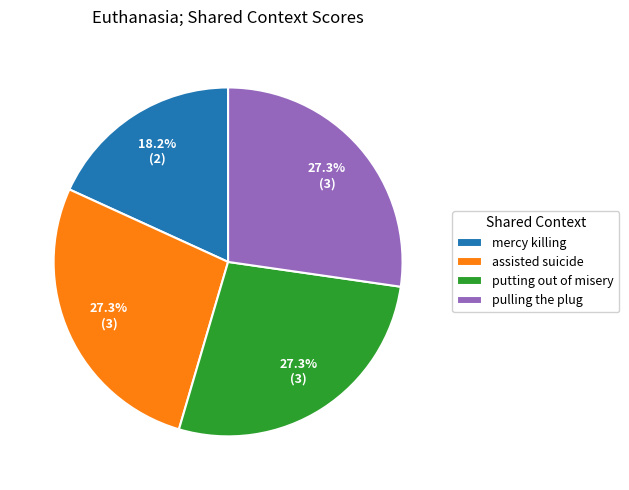

True or false: assisted suicide accounts for 17% of the total.

False